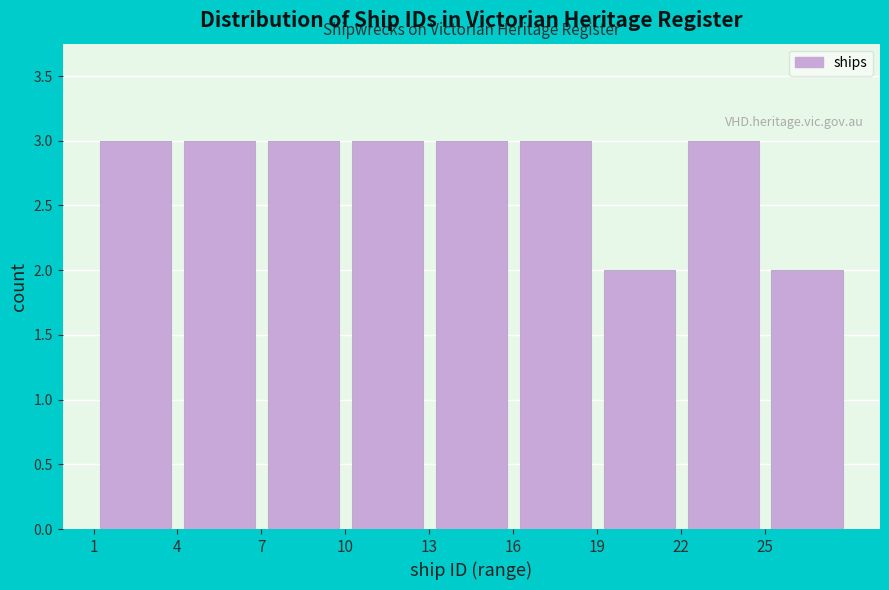

Reading left to right, transcribe this chart: for each bar, give the range it covers on the x-axis and its height. The values are not printed on the chart, so give them approximately, as read against the axis.

1 to 4: 3
4 to 7: 3
7 to 10: 3
10 to 13: 3
13 to 16: 3
16 to 19: 3
19 to 22: 2
22 to 25: 3
25 to 28: 2